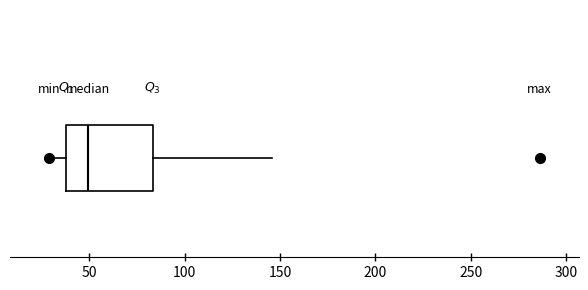

Where does the left whisker of the box end on the x-axis? The values are not printed on the chart, so give them approximately, as read against the axis.

30